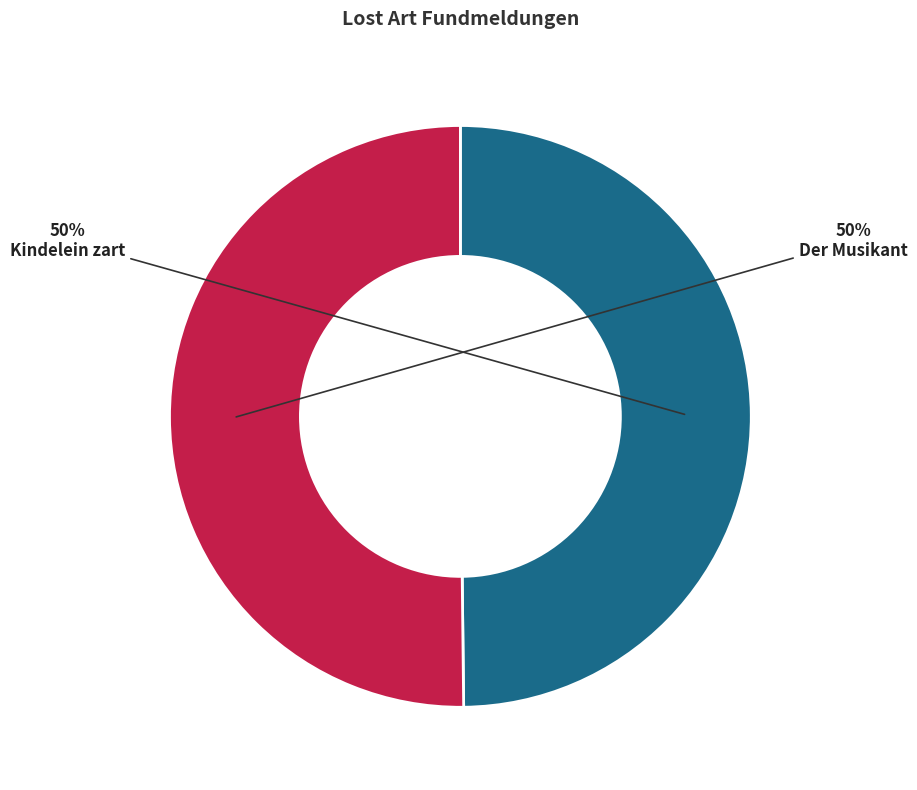

What is the ratio of the value at Der Musikant to the value at Kindelein zart?

1.0